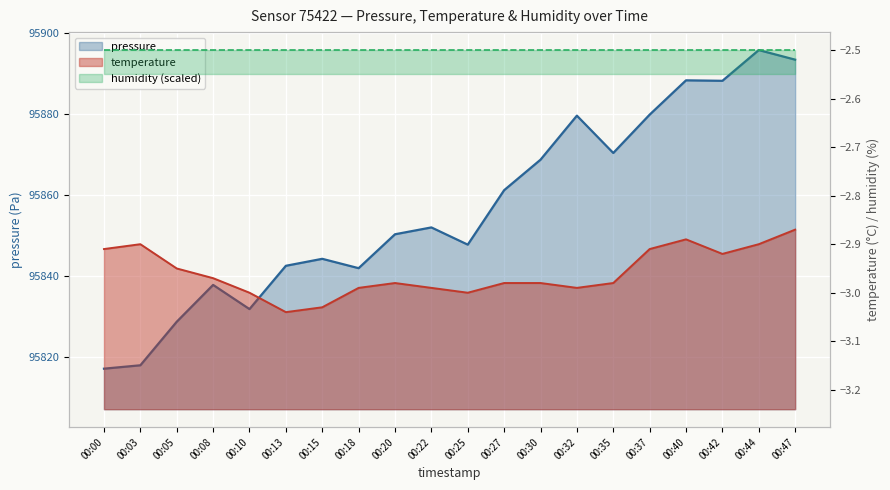

True or false: temperature and pressure intersect in this chart.

False